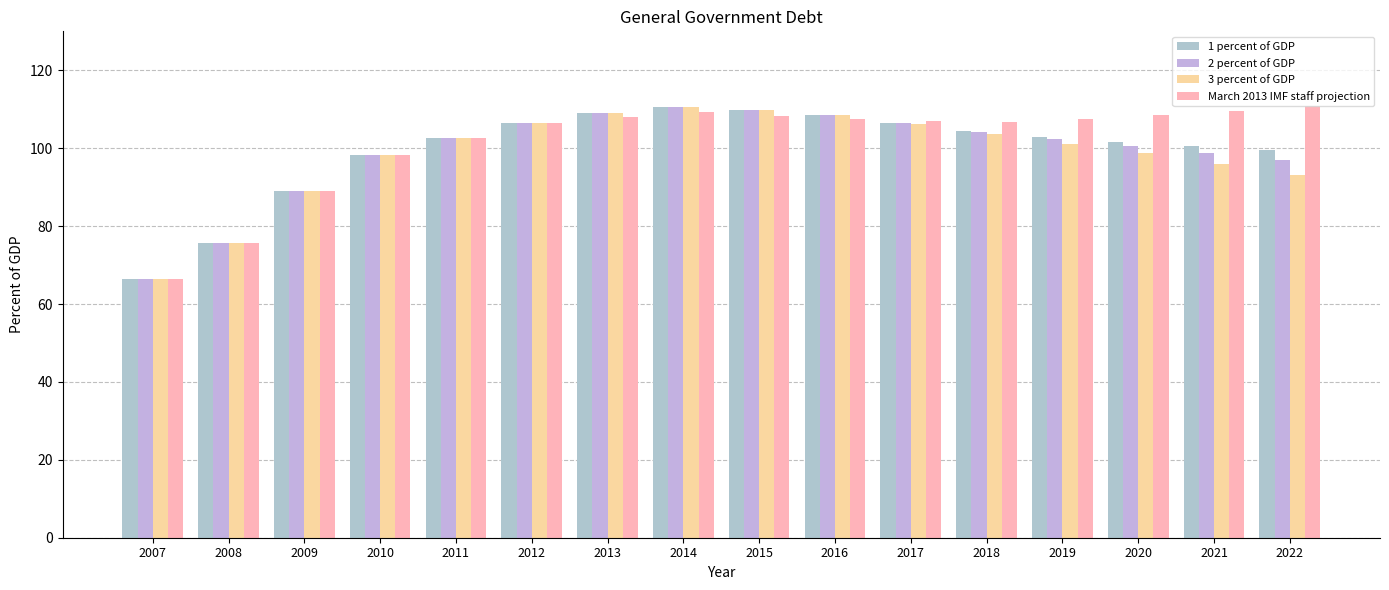

What is the total value across all series at 2011?

410.1